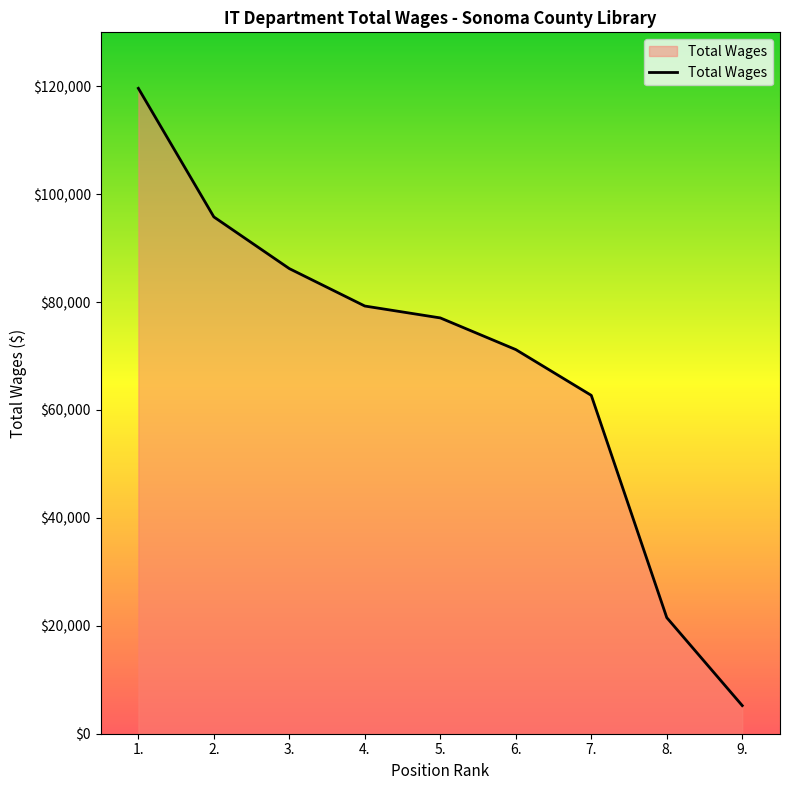

What is the change in value from 1. to 3.?

-33417